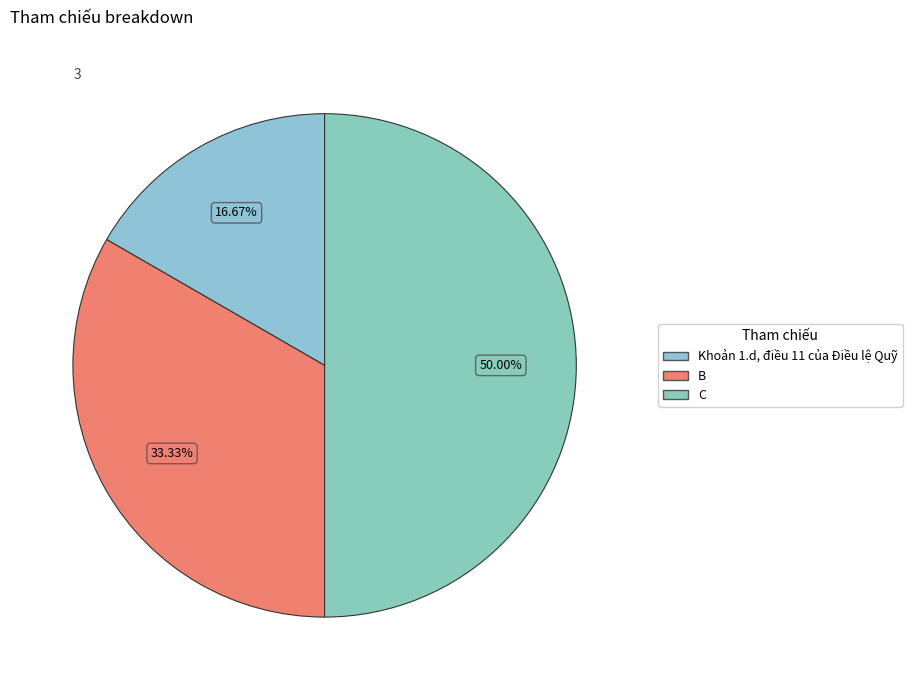

Does Khoản 1.d, điều 11 của Điều lệ Quỹ represent more than half of the total?

No